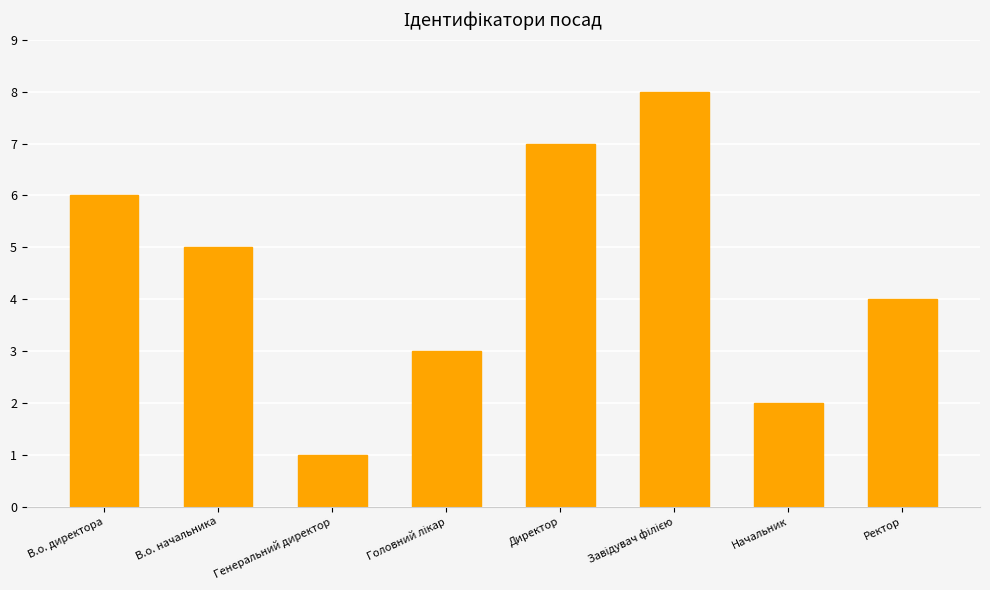

The chart shows a value of 8 at В.о. начальника. True or false?

False